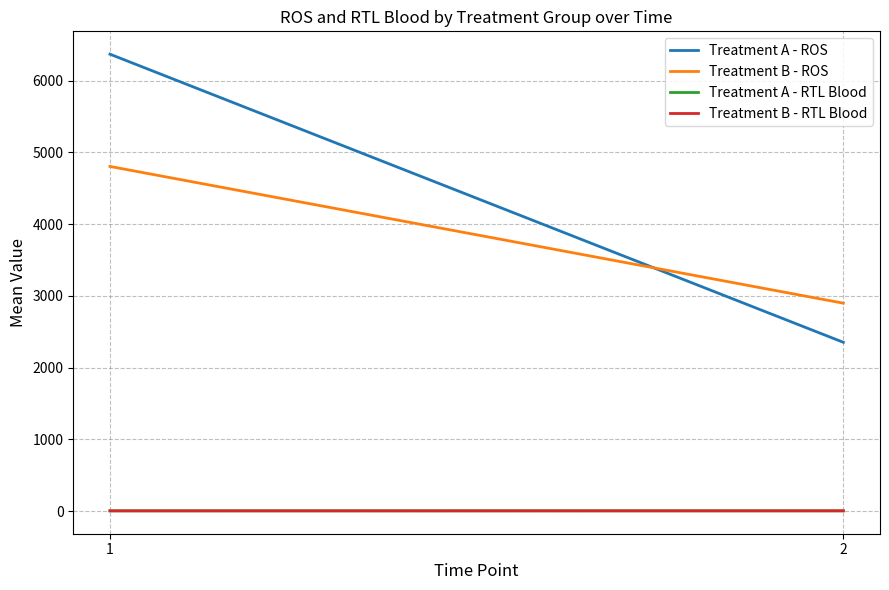

Which series has the largest range (max minus min)?

Treatment A - ROS